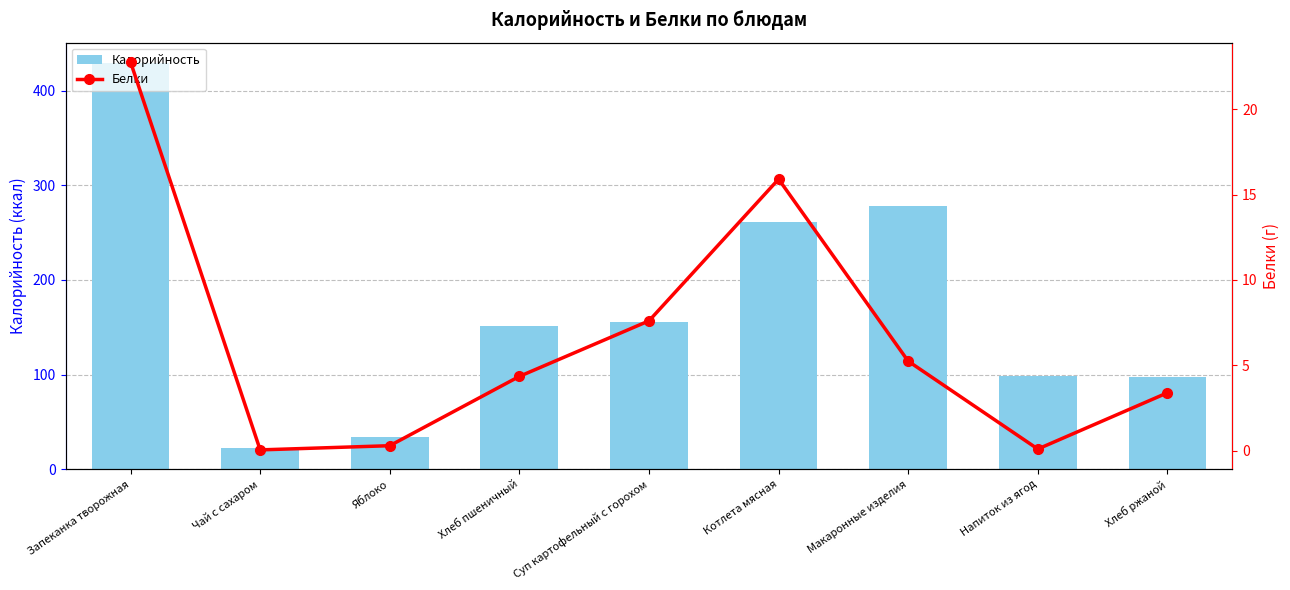

True or false: Белки has a value of 0.0 at Напиток из ягод.

False